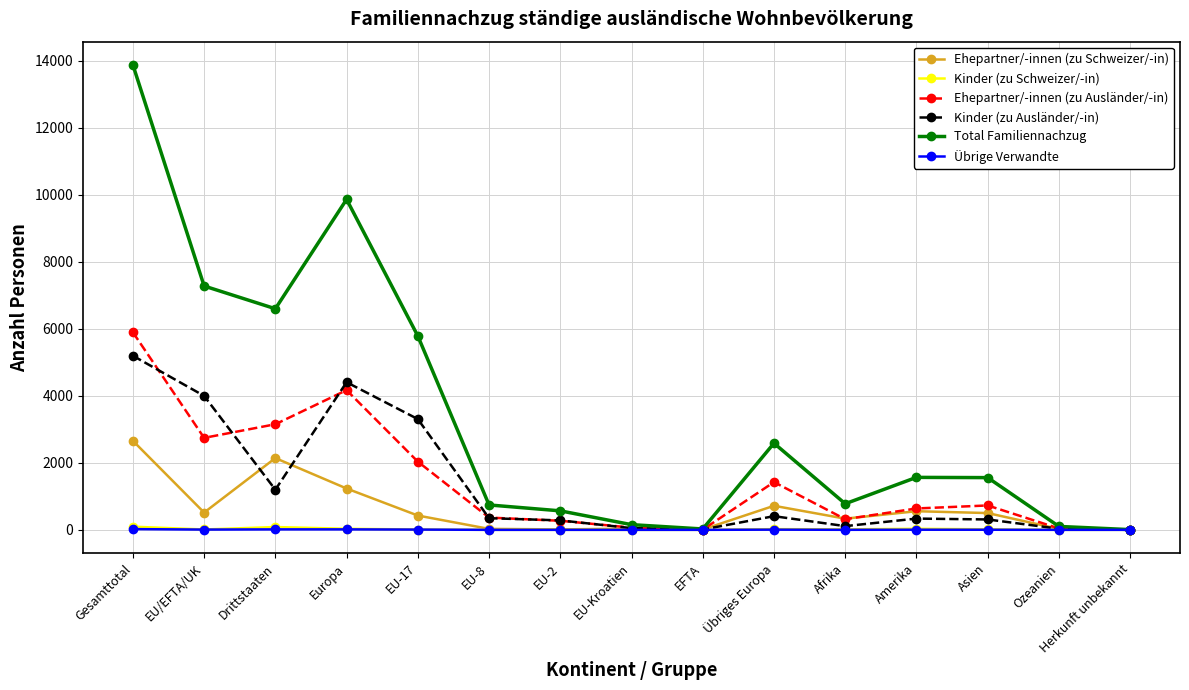

At which label does Ehepartner/-innen (zu Ausländer/-in) first exceed 638?

Gesamttotal